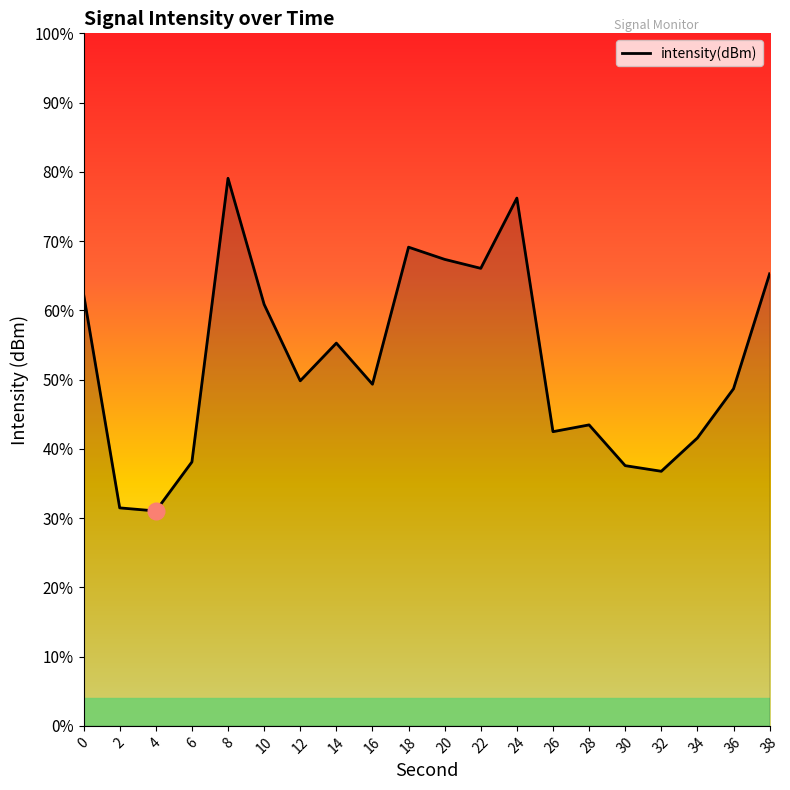

List the labels in order of value, smallest first.

4, 2, 32, 30, 6, 34, 26, 28, 36, 16, 12, 14, 10, 0, 38, 22, 20, 18, 24, 8